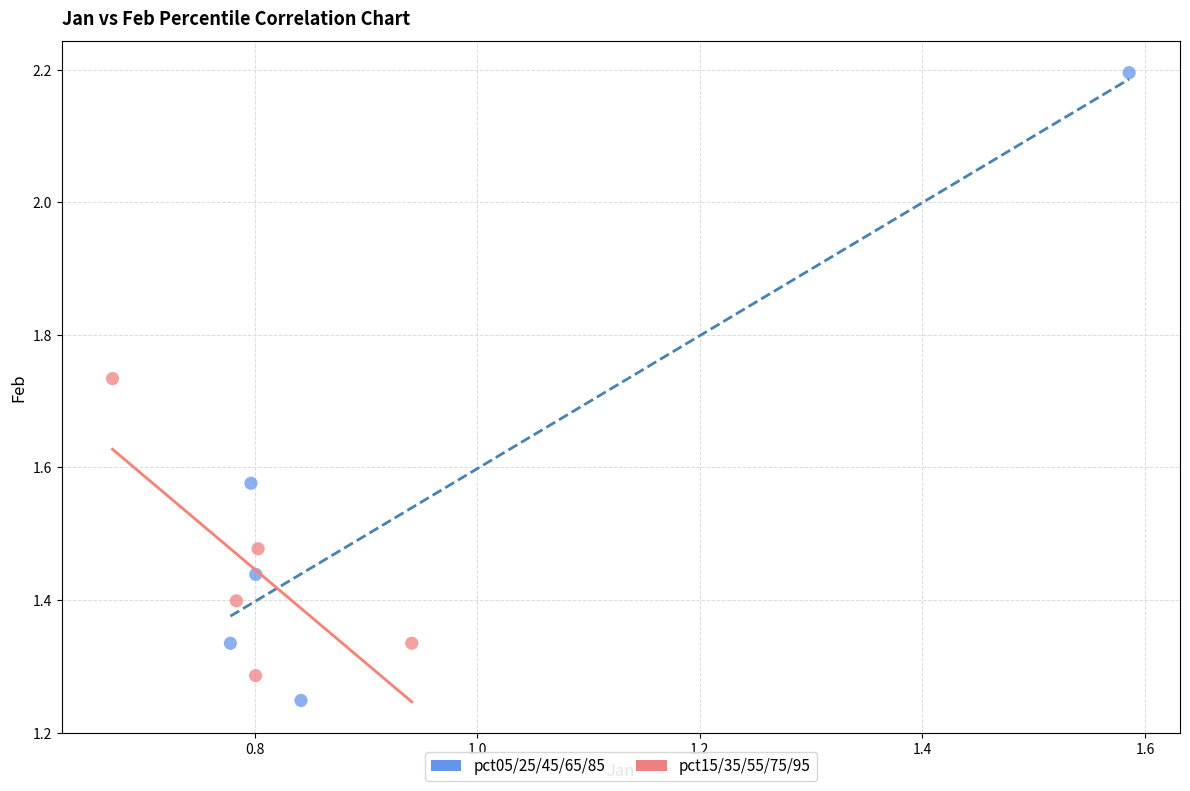

Which series has the widest spread of Y values?

pct05/25/45/65/85